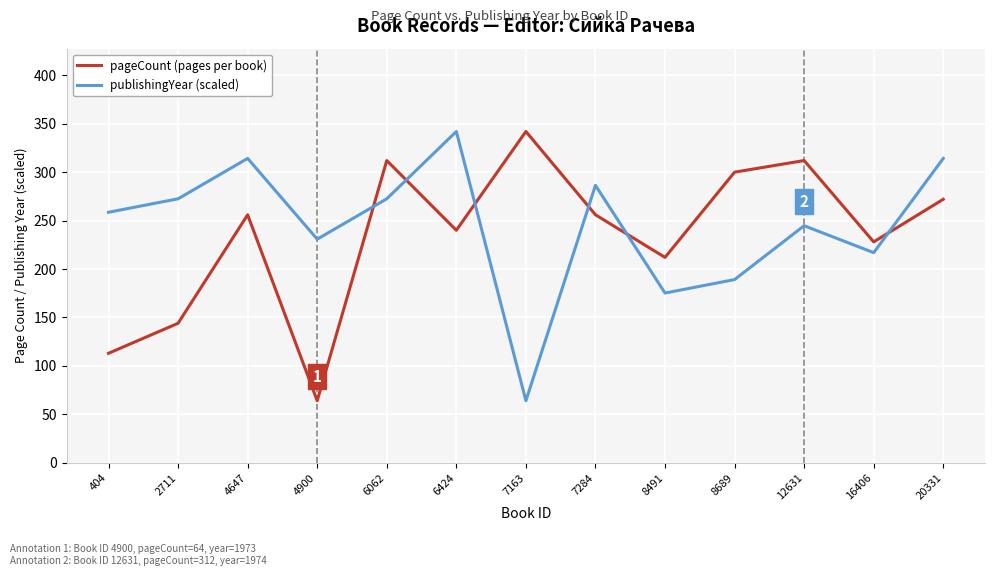

True or false: pageCount (pages per book) has a value of 342.0 at 7163.

True